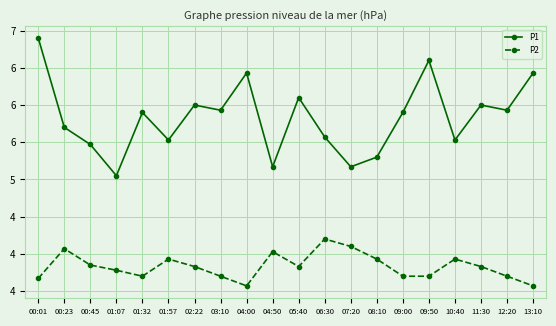

The P2 series shows 4.1 at 00:23. True or false?

True